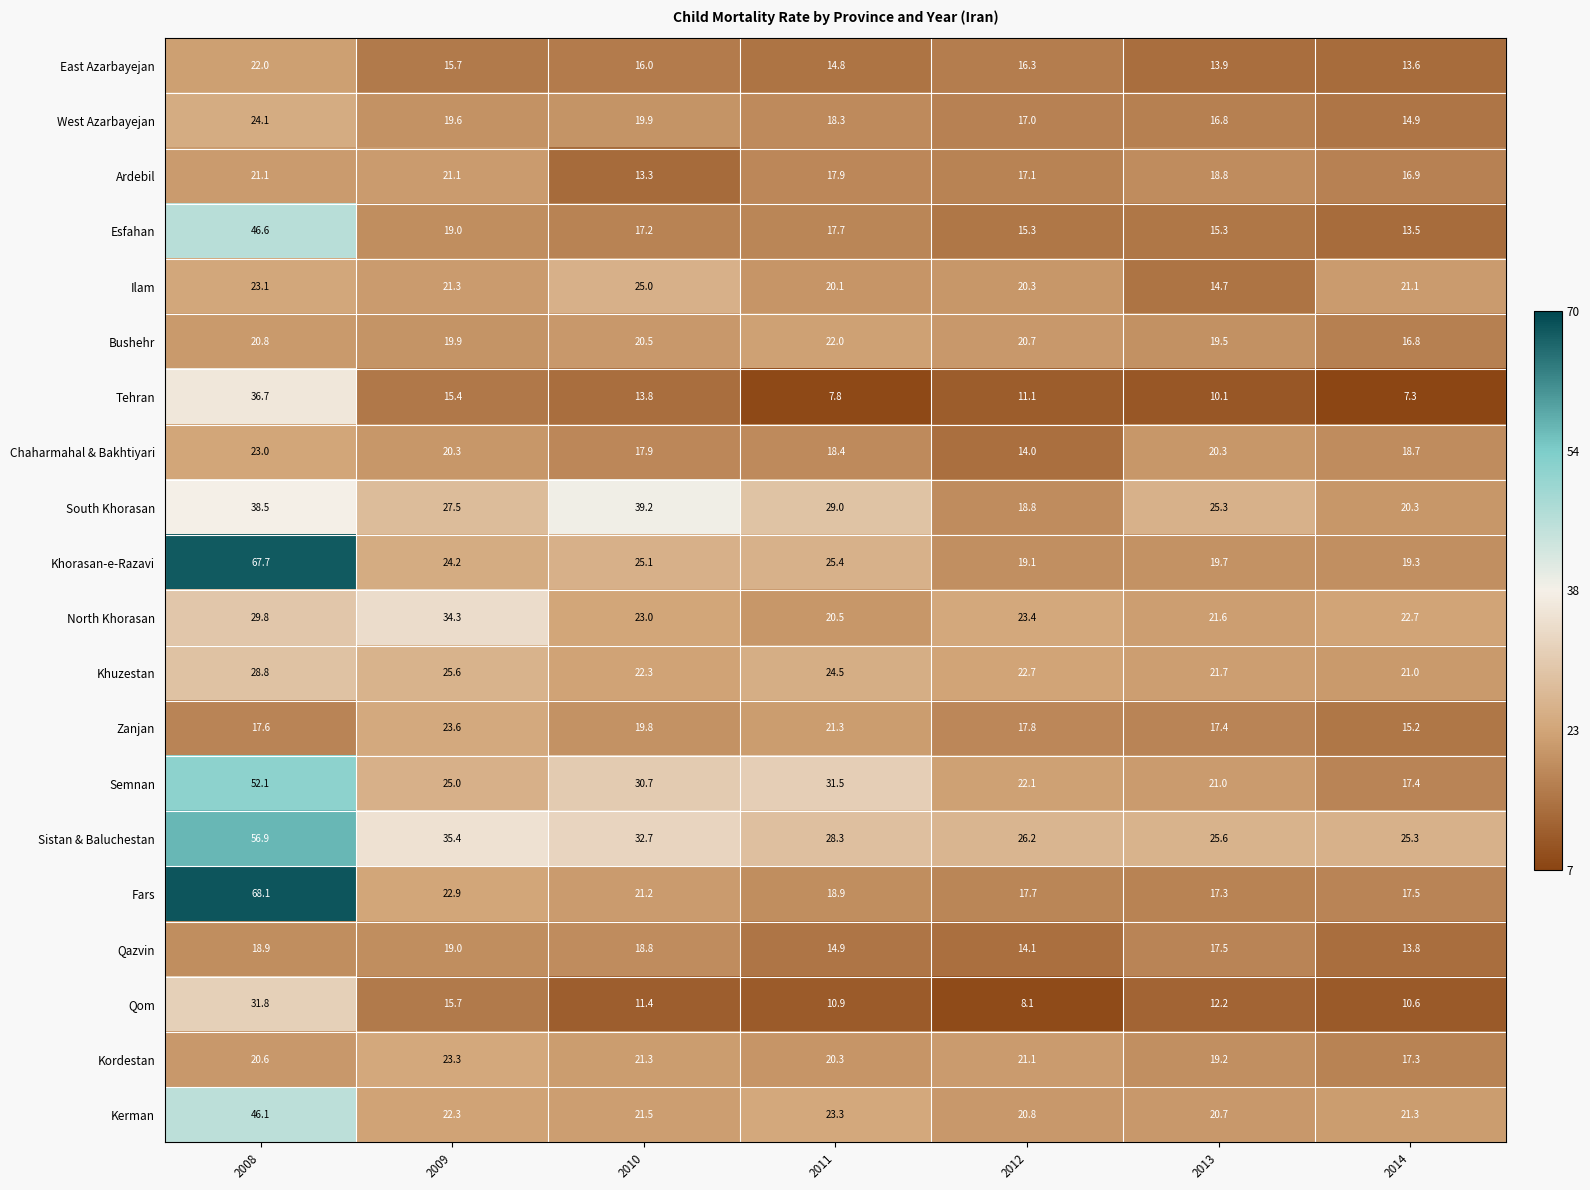

At which category is the sum across all series the highest?

2008